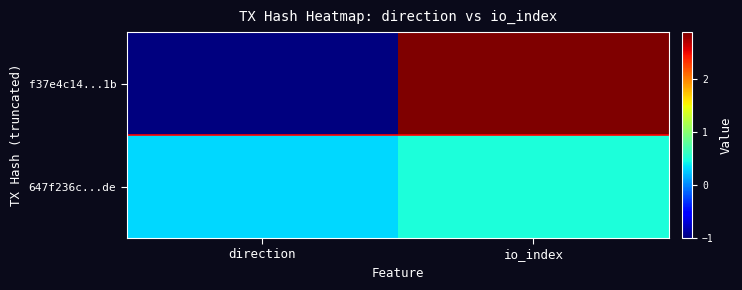

At direction, list the series in order from largest to smallest.

647f236c...de, f37e4c14...1b